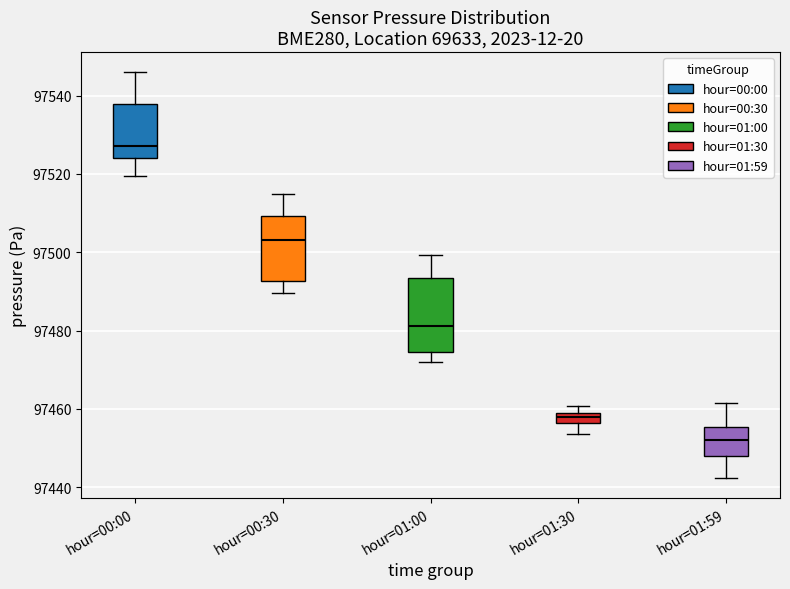

Where does the upper whisker of the box for hour=00:30 end on the y-axis? The values are not printed on the chart, so give them approximately, as read against the axis.

97514